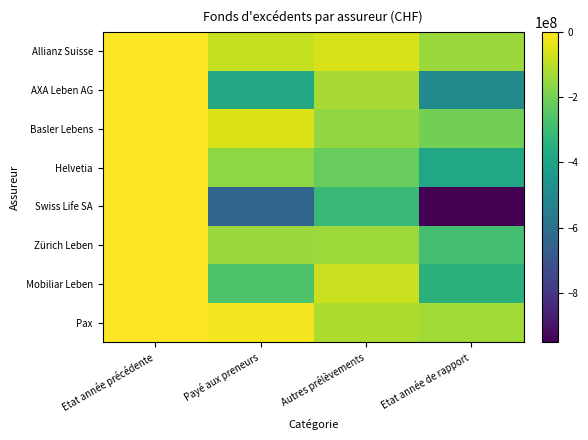

Reading right to left, what are all the values shown in this chart?

Allianz Suisse: Etat année de rapport=-141354170	Autres prélèvements=-57630909	Payé aux preneurs=-83723261	Etat année précédente=0
AXA Leben AG: Etat année de rapport=-500618103	Autres prélèvements=-123530158	Payé aux preneurs=-377087945	Etat année précédente=0
Basler Lebens: Etat année de rapport=-204182982	Autres prélèvements=-152714302	Payé aux preneurs=-51468680	Etat année précédente=0
Helvetia: Etat année de rapport=-383269093	Autres prélèvements=-219850975	Payé aux preneurs=-163418118	Etat année précédente=0
Swiss Life SA: Etat année de rapport=-951000000	Autres prélèvements=-307000000	Payé aux preneurs=-644000000	Etat année précédente=0
Zürich Leben: Etat année de rapport=-284239459	Autres prélèvements=-139489982	Payé aux preneurs=-144749477	Etat année précédente=0
Mobiliar Leben: Etat année de rapport=-339273832	Autres prélèvements=-74571193	Payé aux preneurs=-264702639	Etat année précédente=0
Pax: Etat année de rapport=-132086212	Autres prélèvements=-115785212	Payé aux preneurs=-16301000	Etat année précédente=0